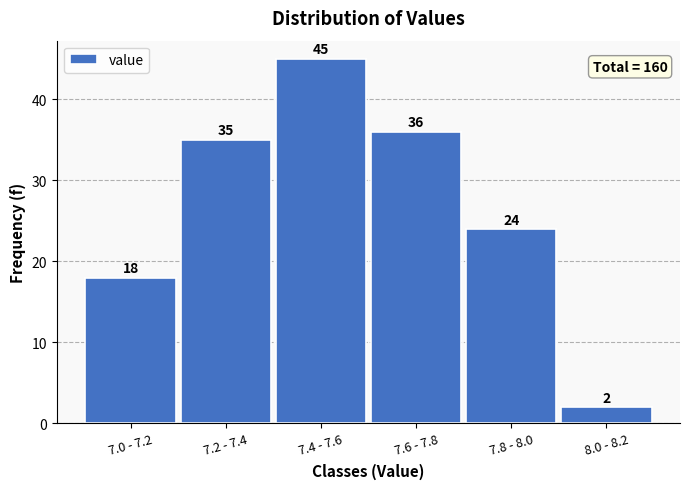

Reading right to left, list all the values displayed in this chart.

8.0 - 8.2=2	7.8 - 8.0=24	7.6 - 7.8=36	7.4 - 7.6=45	7.2 - 7.4=35	7.0 - 7.2=18